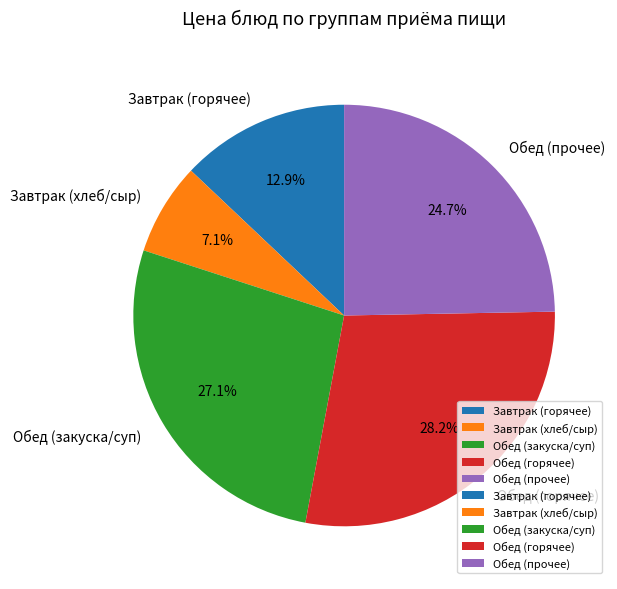

Which category has the biggest portion of the pie?

Обед (горячее)